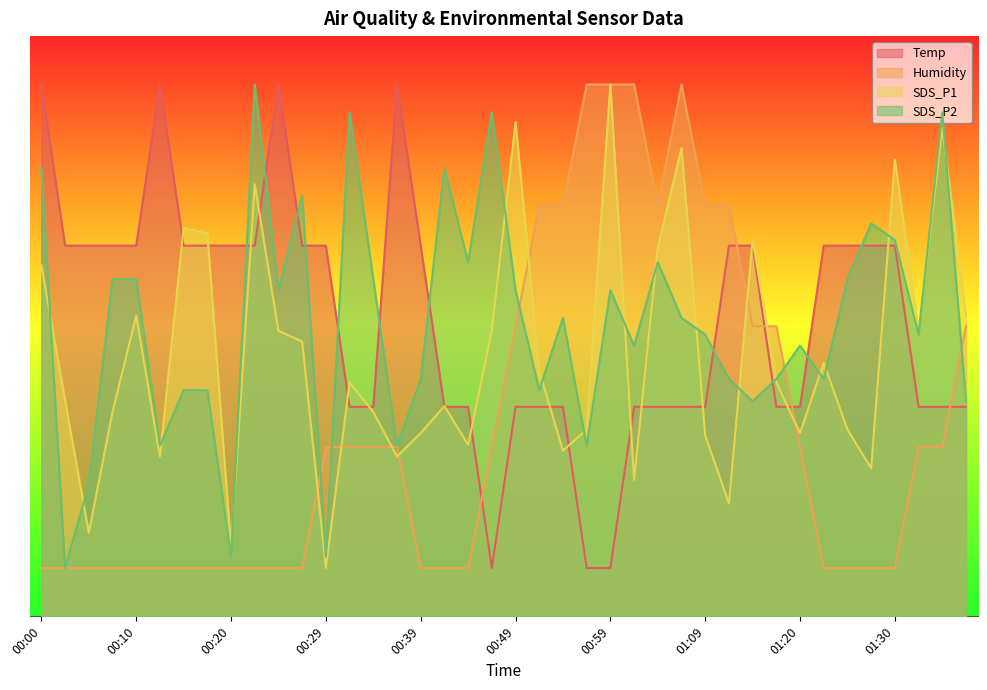

Read the SDS_P1 value at 00:05.

8.6